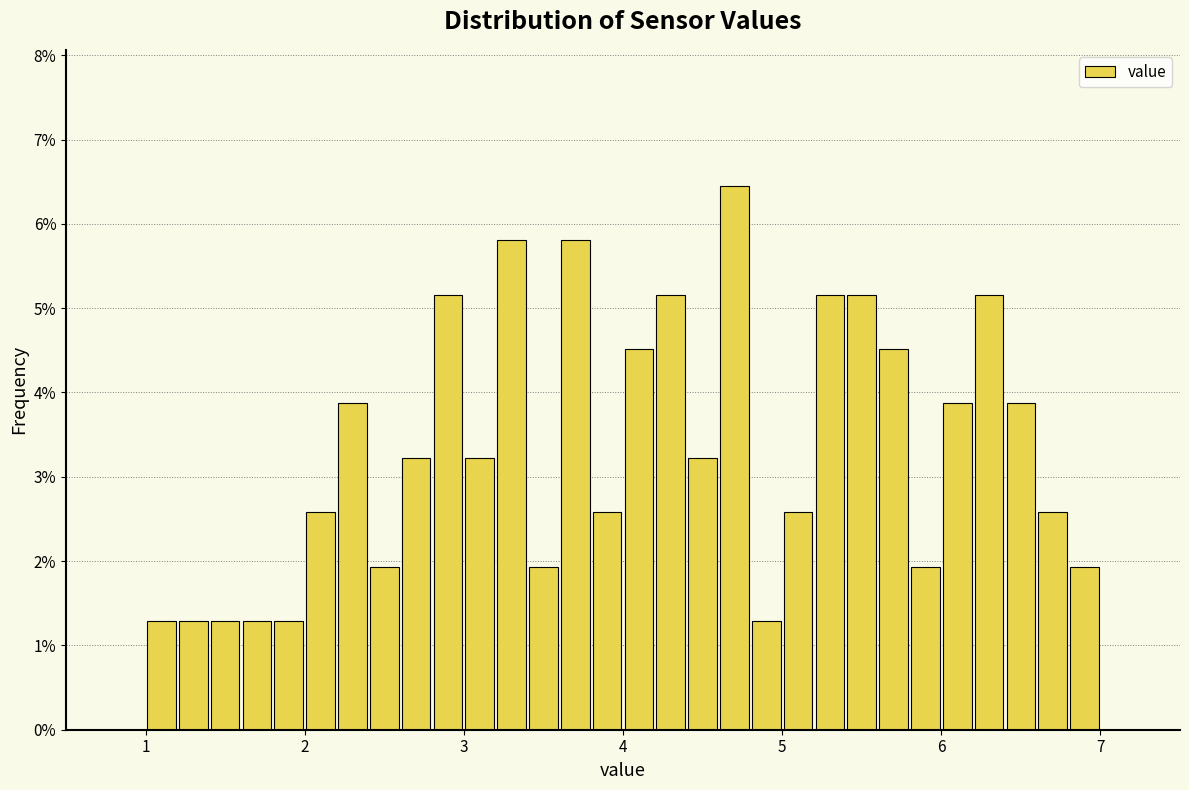

Around what value on the x-axis is the tallest bar? Give the approximate position of its centre, as read against the axis.

4.7